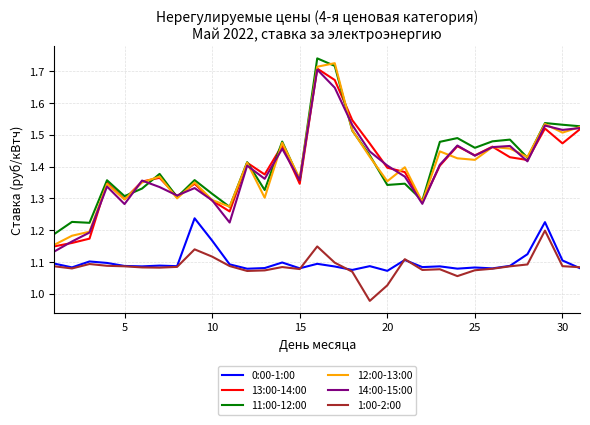

At how many categories does at least one series exceed 1?

31